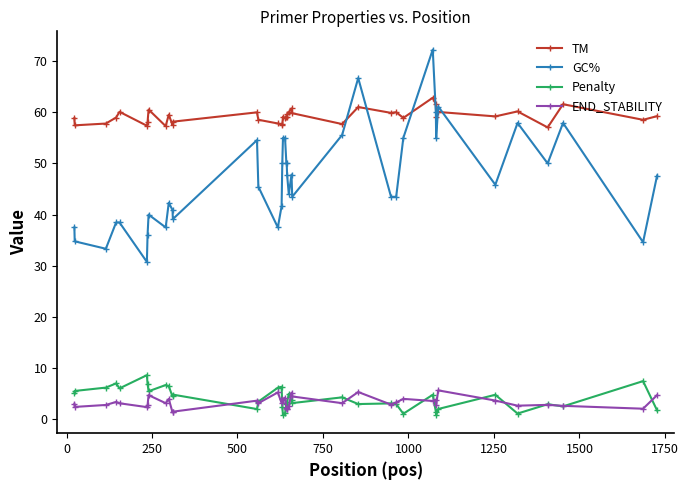

Which series has the largest total across all categories?

TM